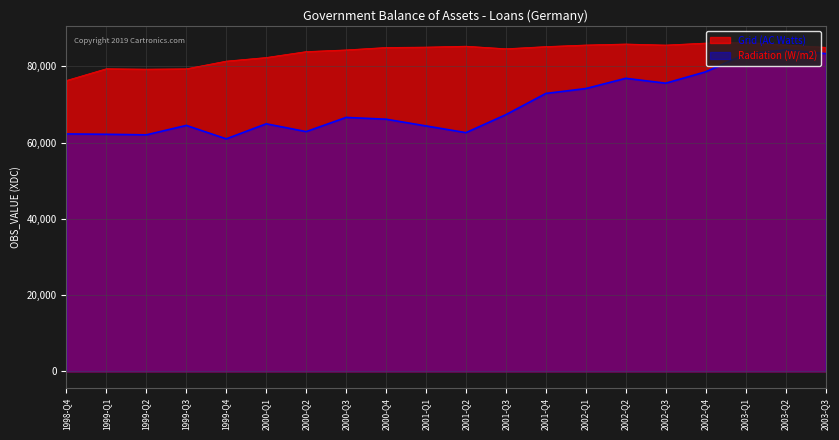

Which series has the largest total across all categories?

Grid (AC Watts)